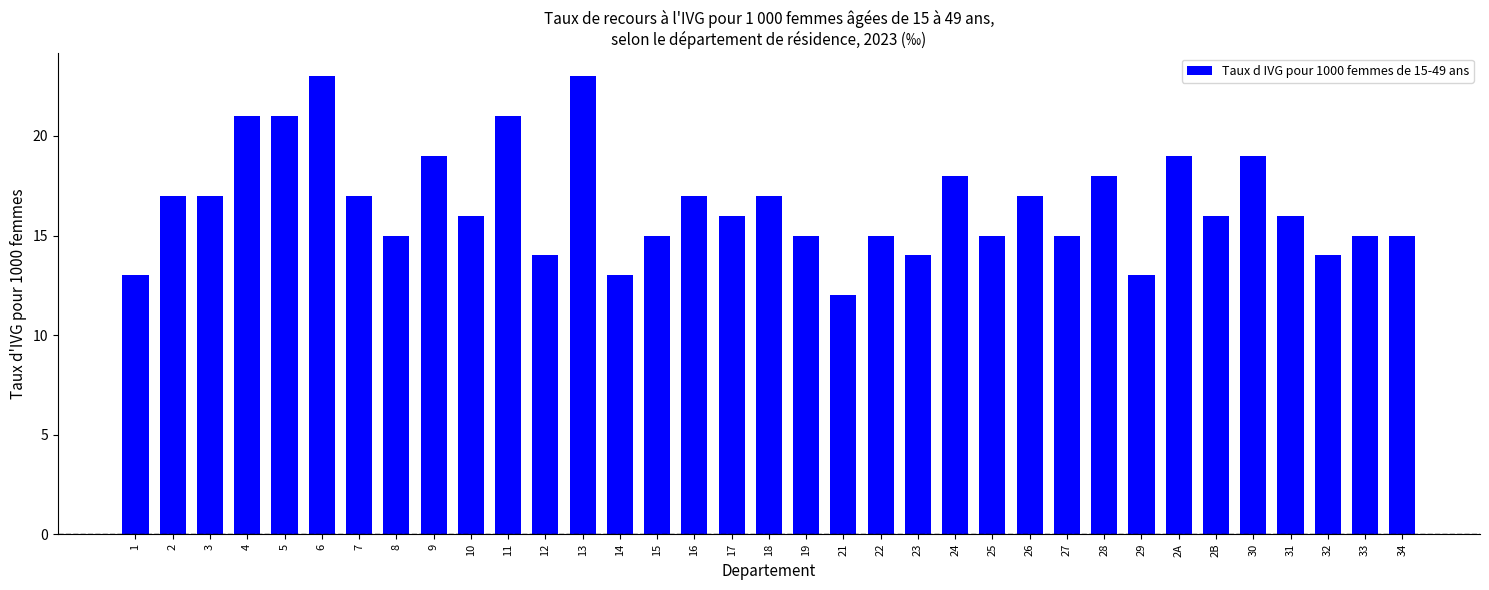

Does the chart contain stacked bars?

No